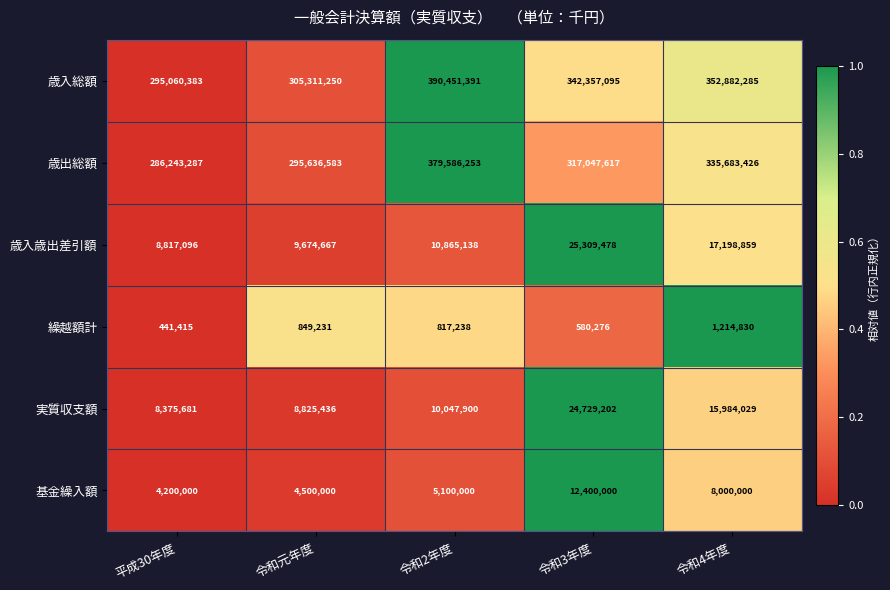

The 歳出総額 series shows 317047617 at 令和3年度. True or false?

True